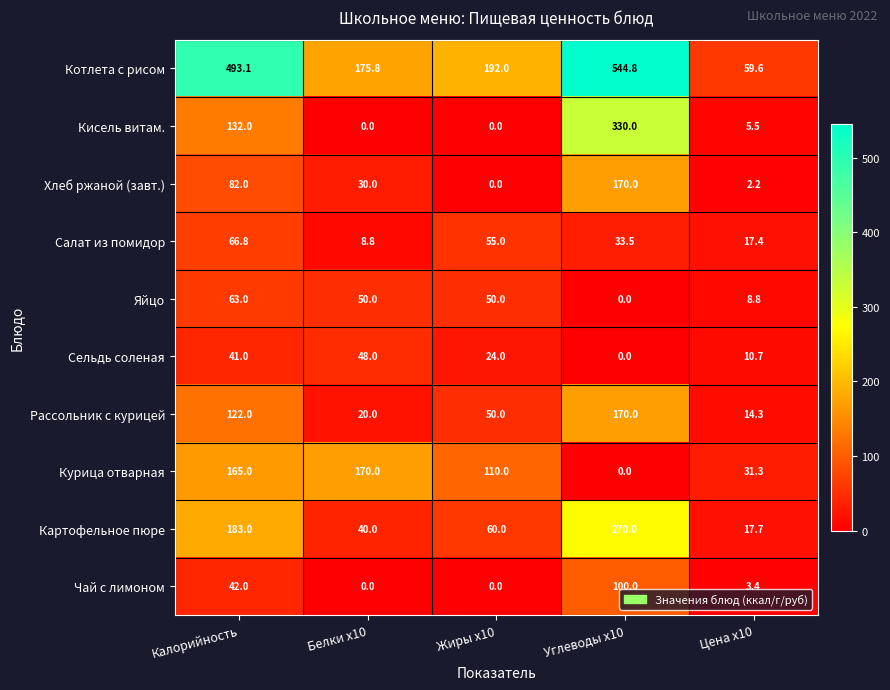

Rank the categories by Хлеб ржаной (завт.) value from lowest to highest.

Жиры x10, Цена x10, Белки x10, Калорийность, Углеводы x10